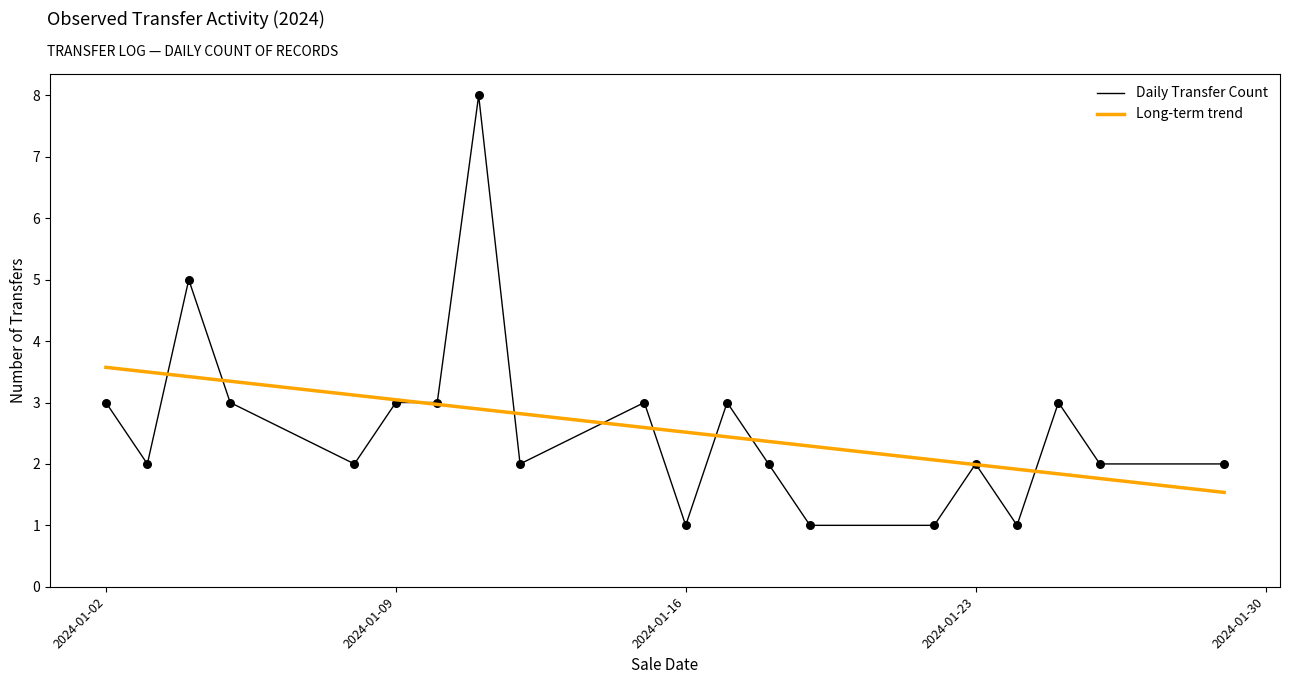

Which series has the largest range (max minus min)?

Daily Transfer Count